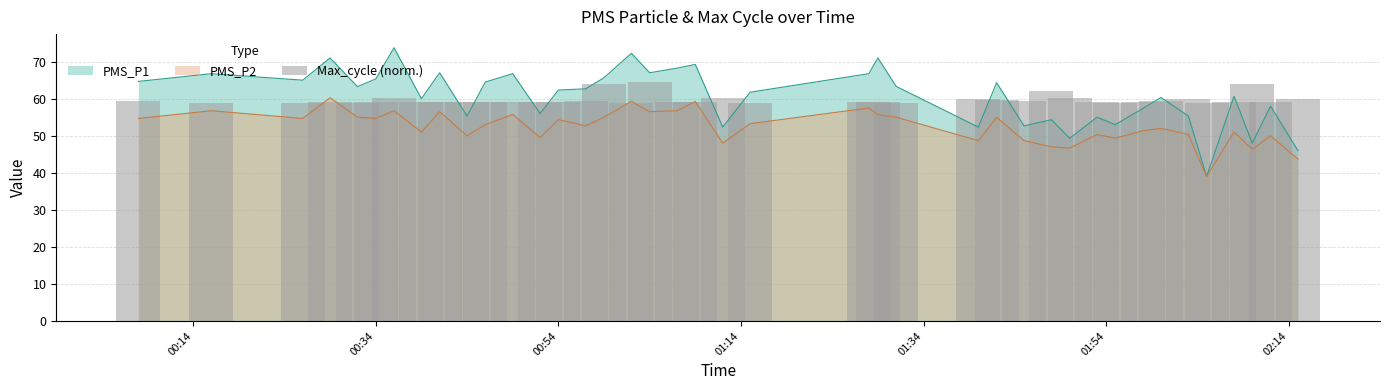

How many data points are less than 59?

8